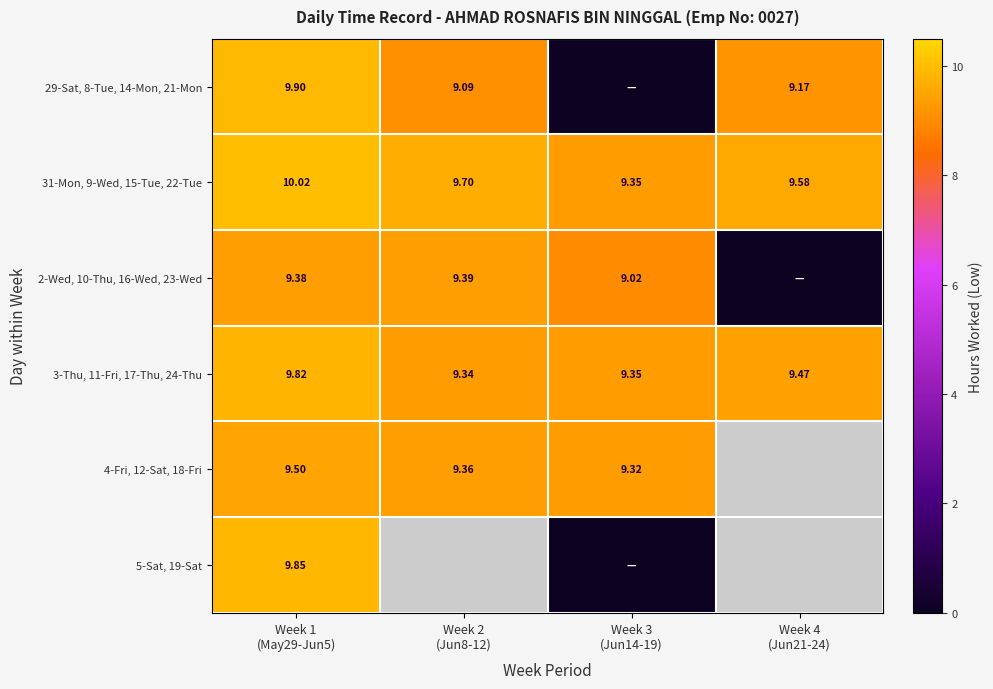

Between Week 1
(May29-Jun5) and Week 4
(Jun21-24), which is larger?

Week 1
(May29-Jun5)